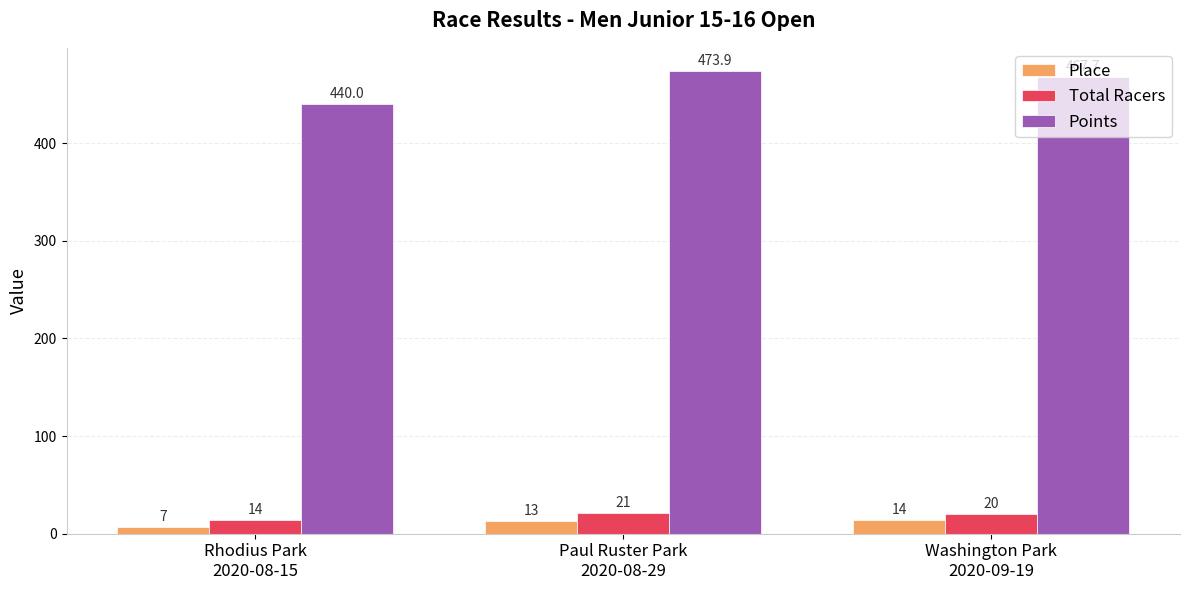

Rank the series by their maximum value, from lowest to highest.

Place, Total Racers, Points